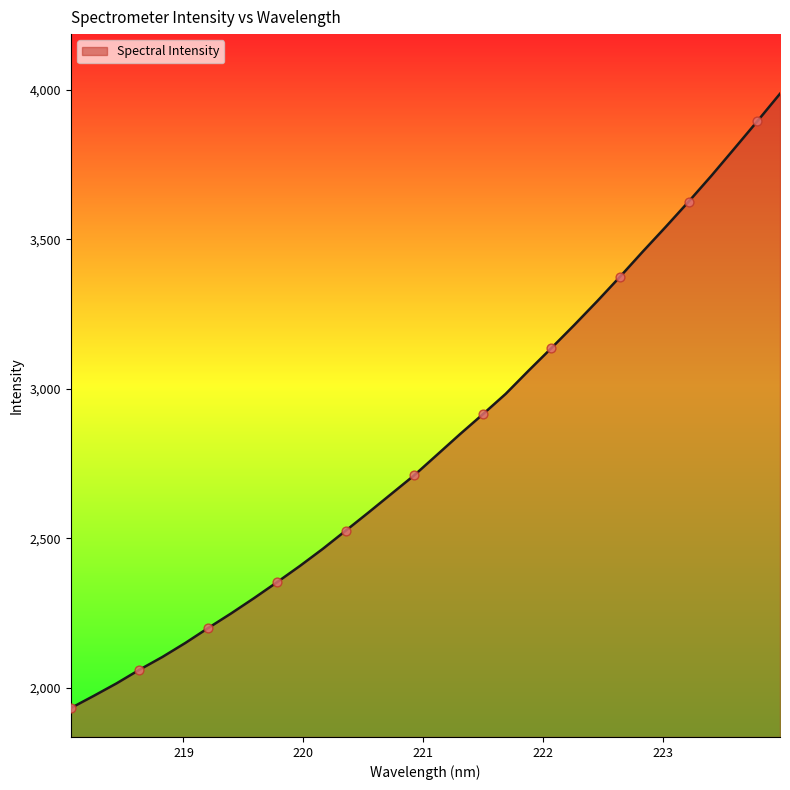

What is the maximum value shown in the chart?

3986.5